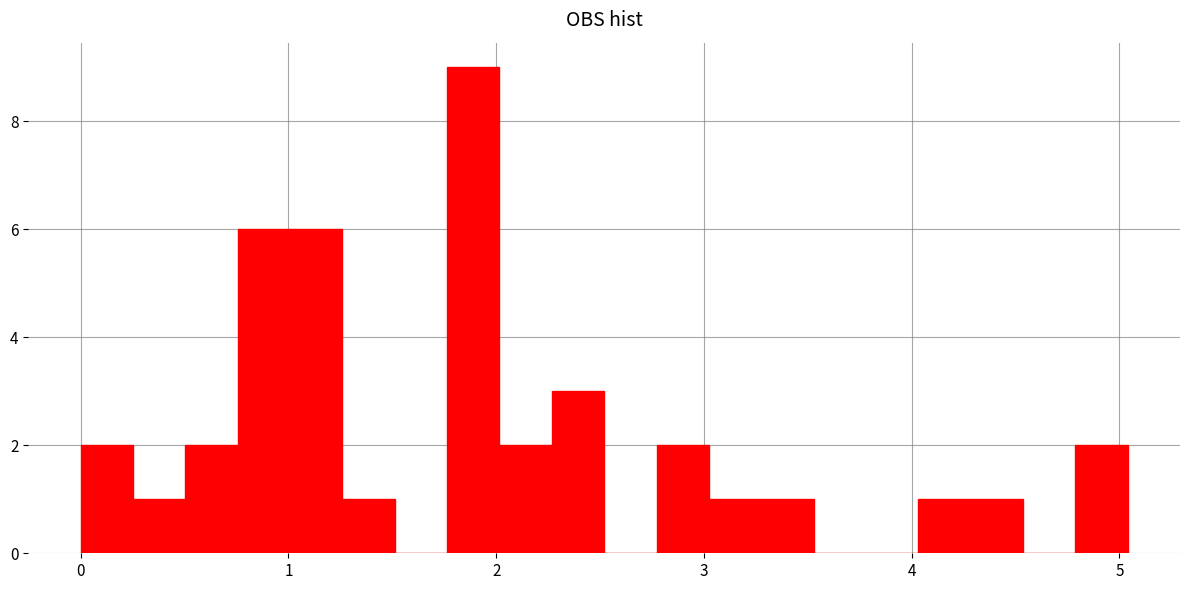

Around what value on the x-axis is the tallest bar? Give the approximate position of its centre, as read against the axis.

1.9